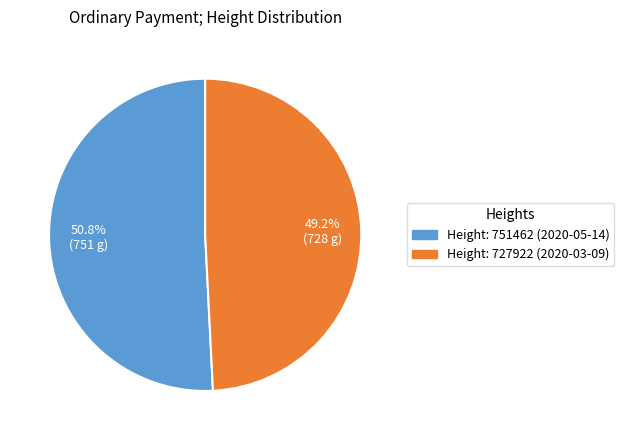

Approximately how many times larger is the value at Height: 727922 (2020-03-09) compared to Height: 751462 (2020-05-14)?

1.0